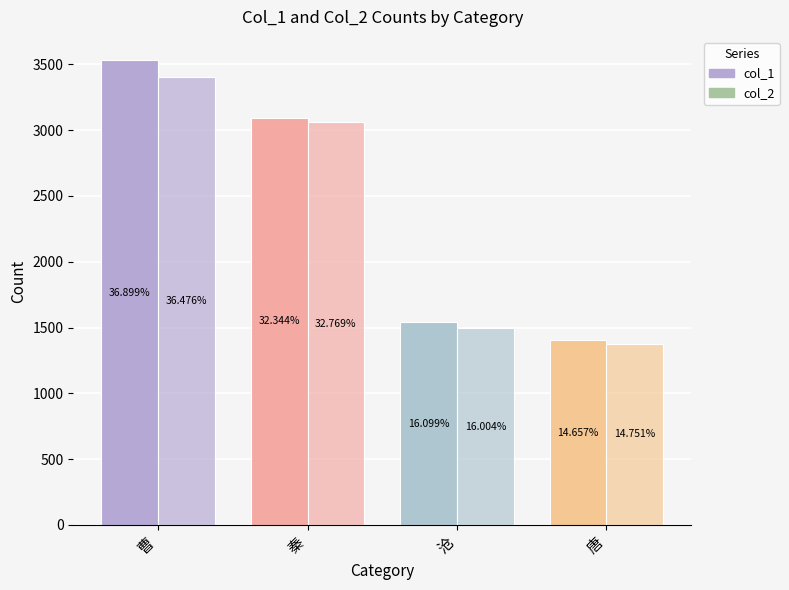

How many bars are there in total?

8